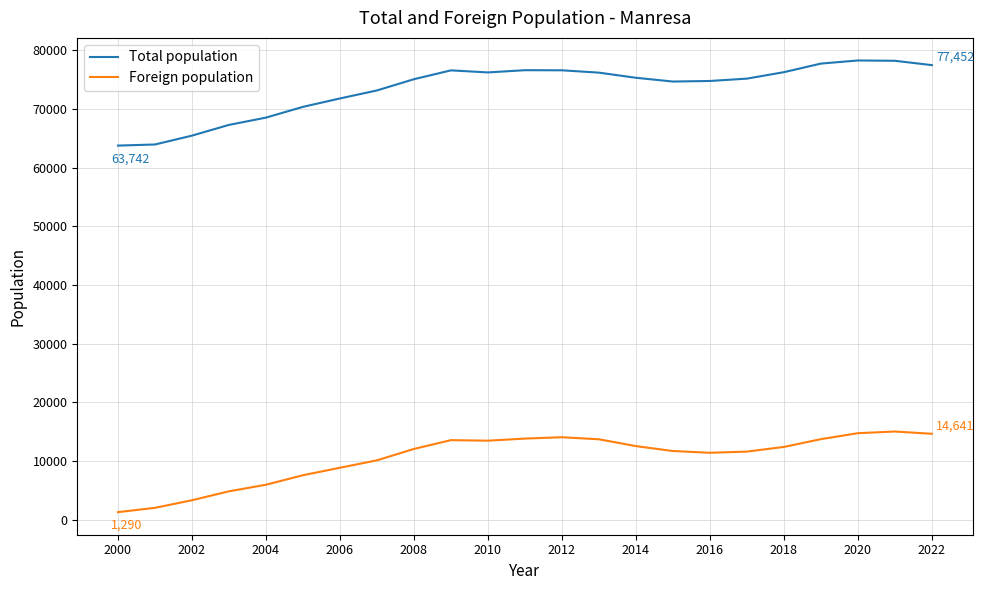

Does the chart display data point markers on the line(s)?

No